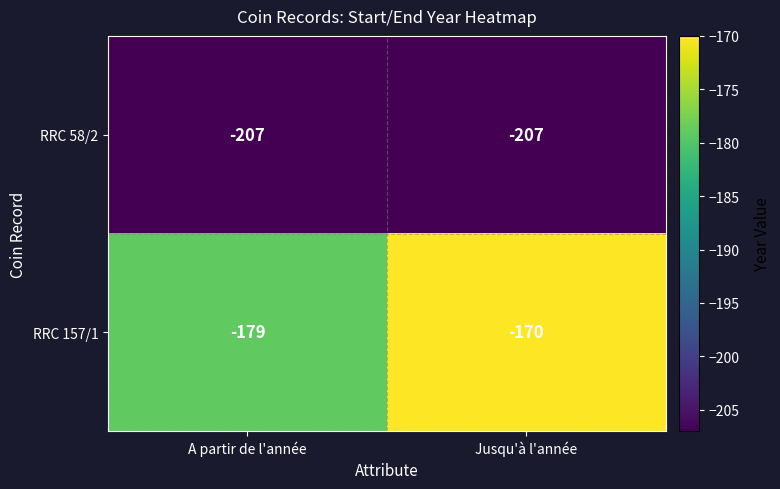

What value does the RRC 157/1 series have at Jusqu'à l'année?

-170